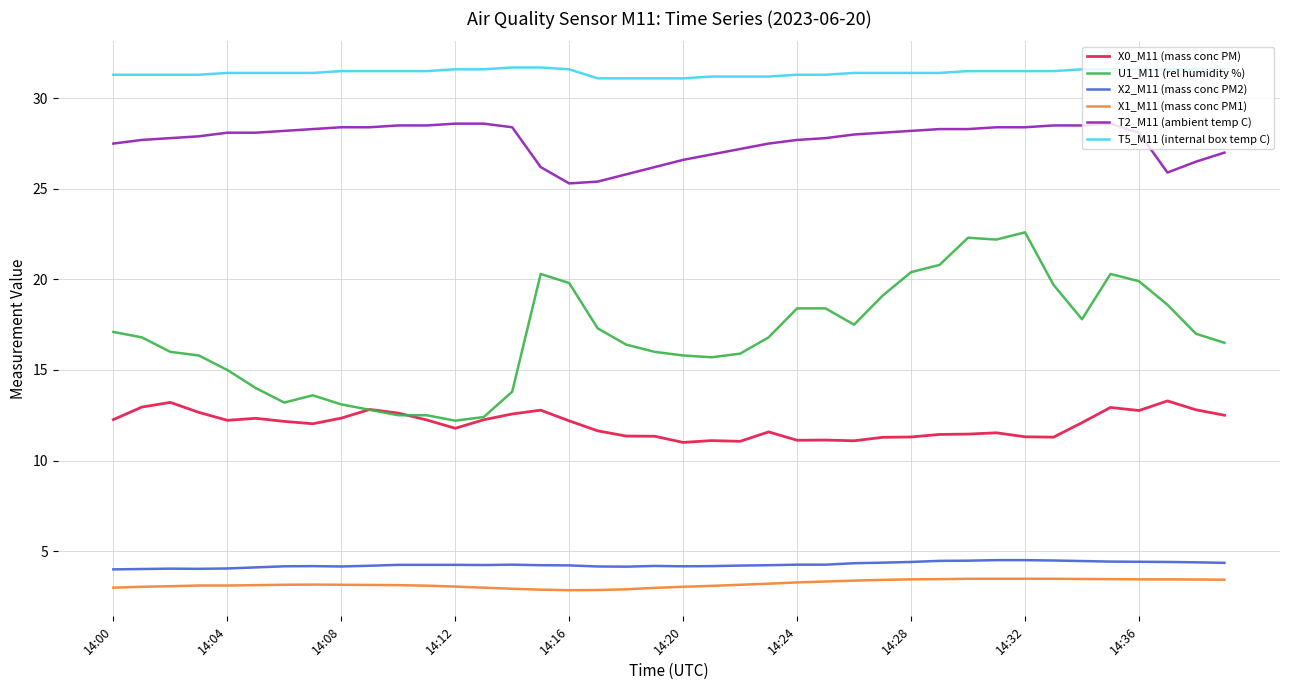

Which series has the largest range (max minus min)?

U1_M11 (rel humidity %)